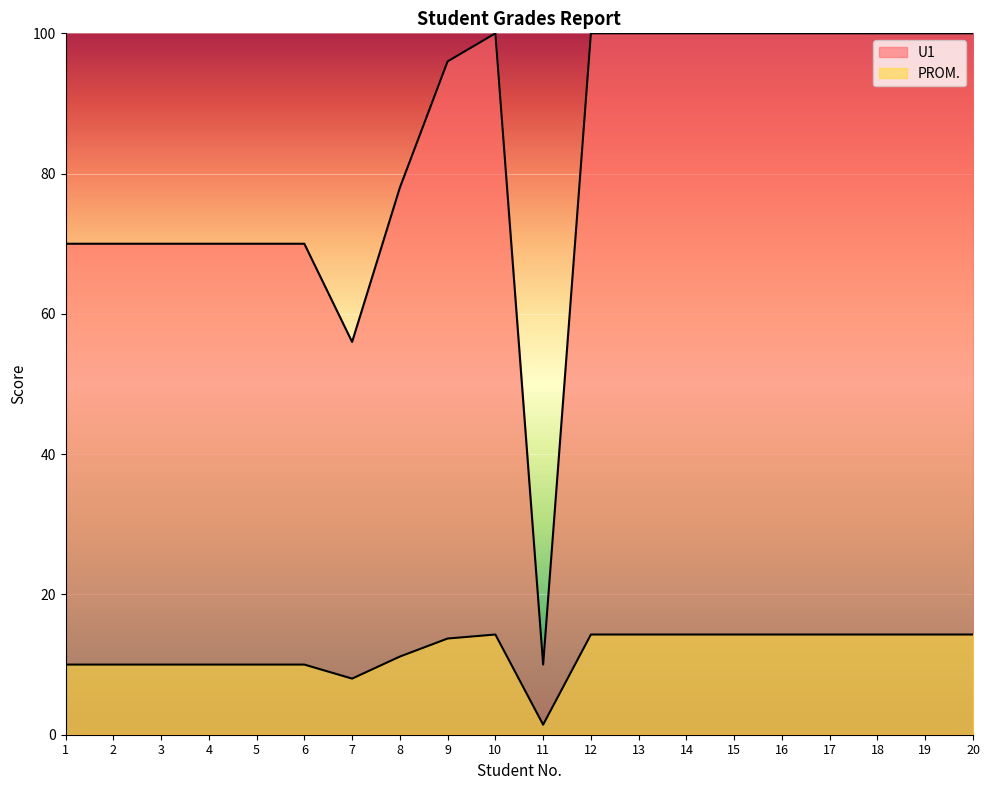

What is the difference between the highest and lowest values at 4?

60.0